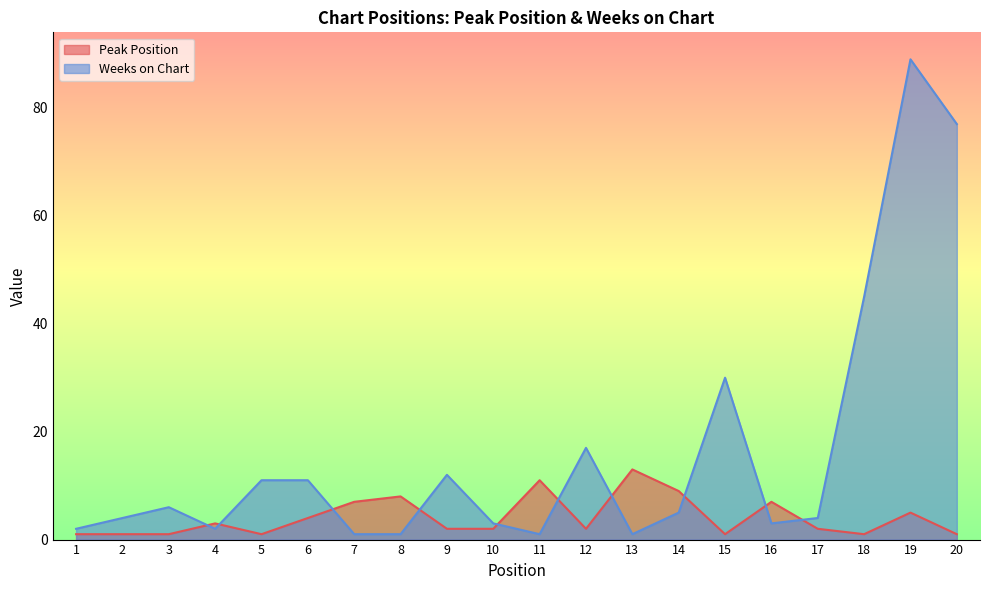

The Peak Position series shows 23 at 13. True or false?

False